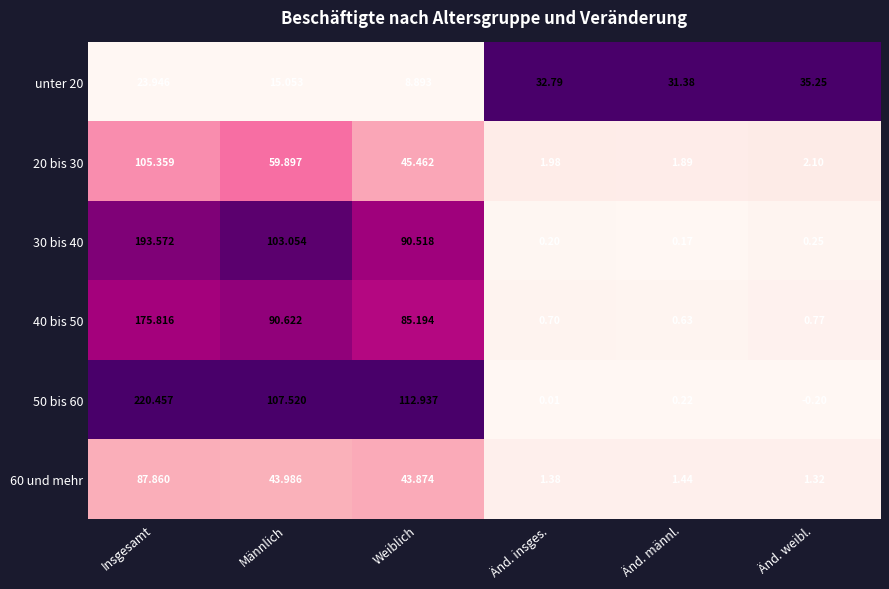

At which category is the sum across all series the highest?

Insgesamt